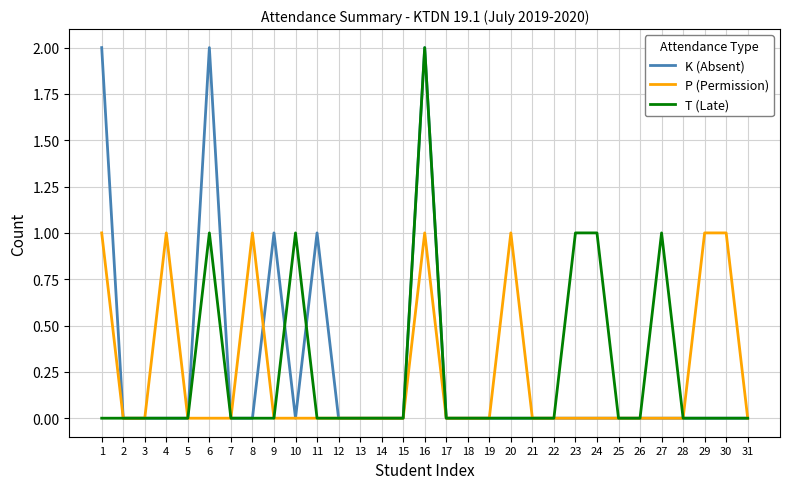

What is the difference between the T (Late) values at 24 and 8?

1